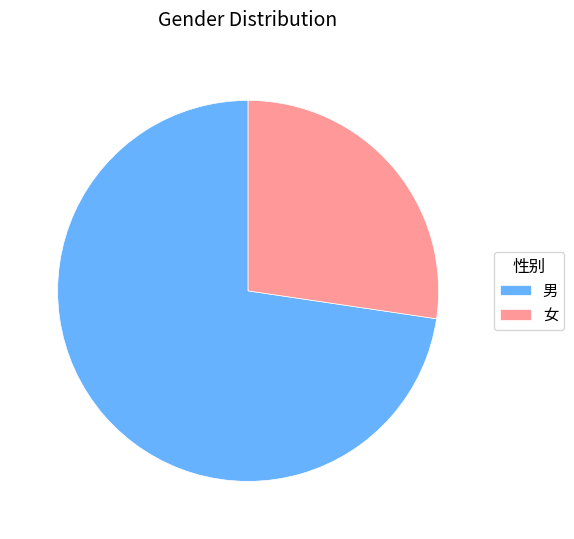

Combined, do 女 and 男 account for over 50%?

Yes